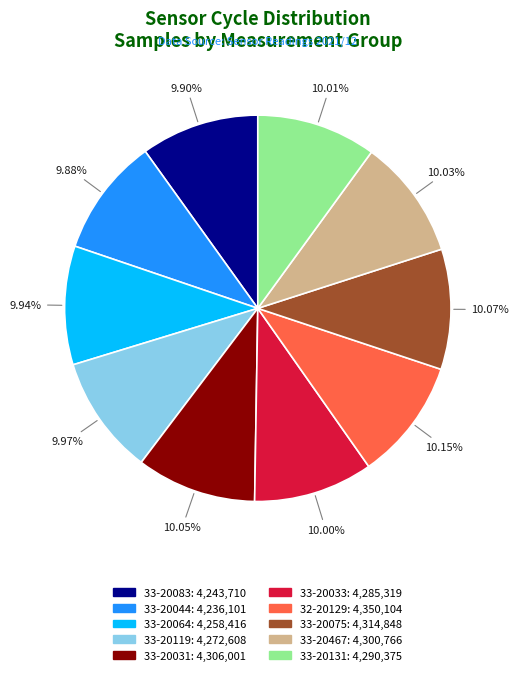

To the nearest percent, what percentage of the pie is 33-20131?

10%